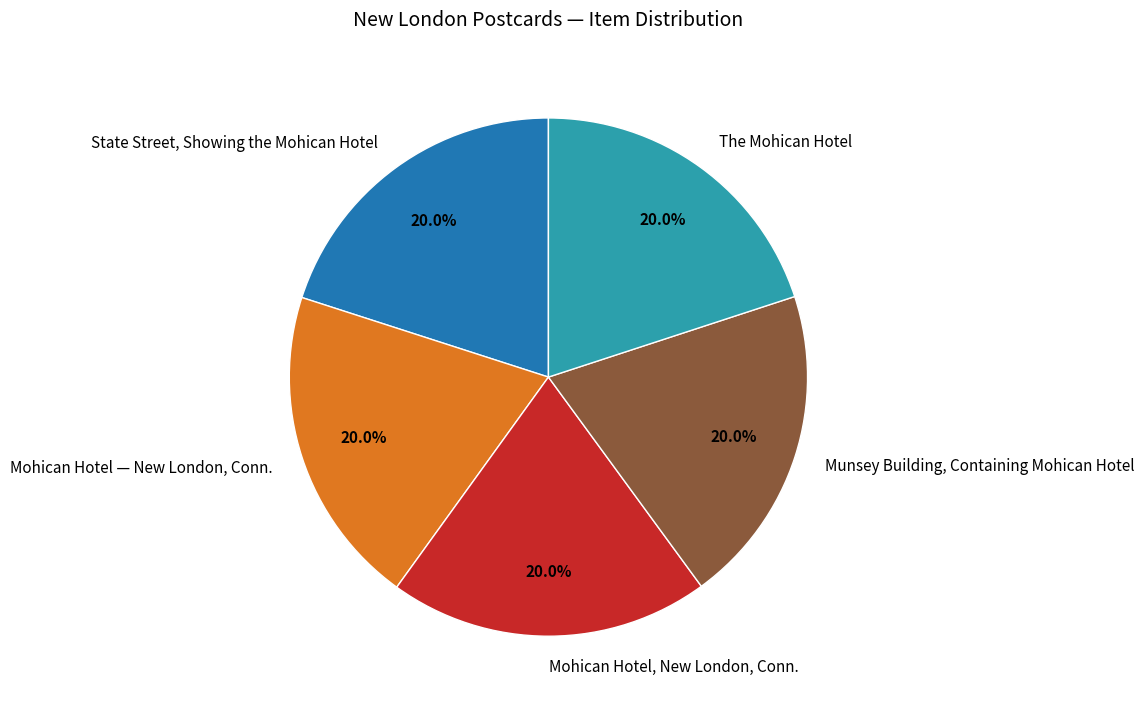

Combined, do The Mohican Hotel and Mohican Hotel, New London, Conn. account for over 50%?

No